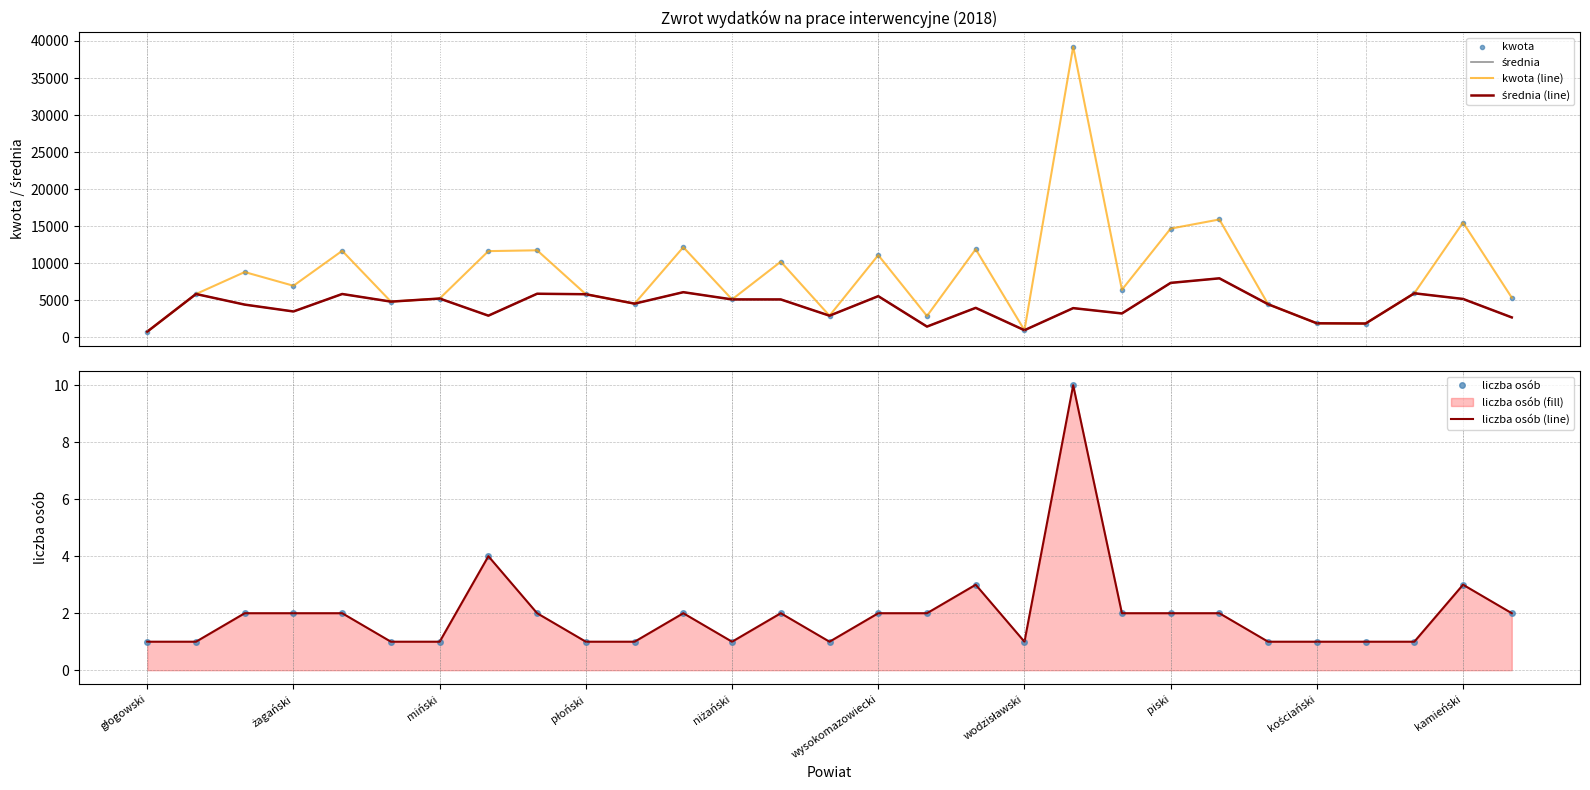

True or false: liczba osób and kwota cross at least once.

False